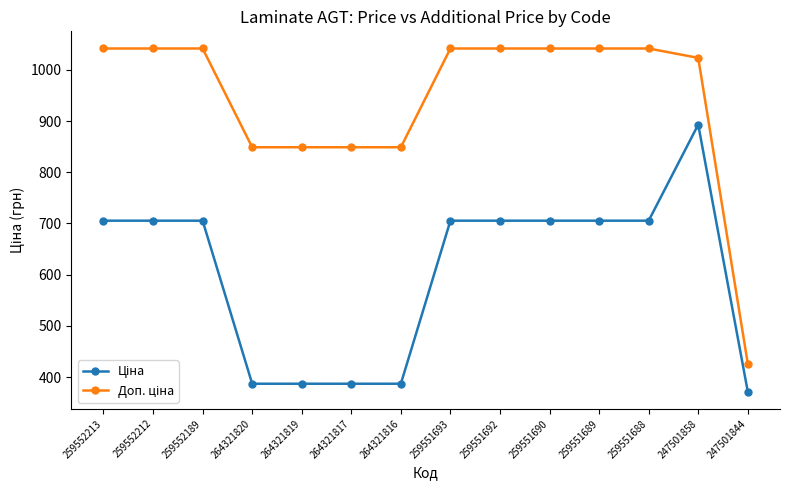

How many lines are shown in the chart?

2